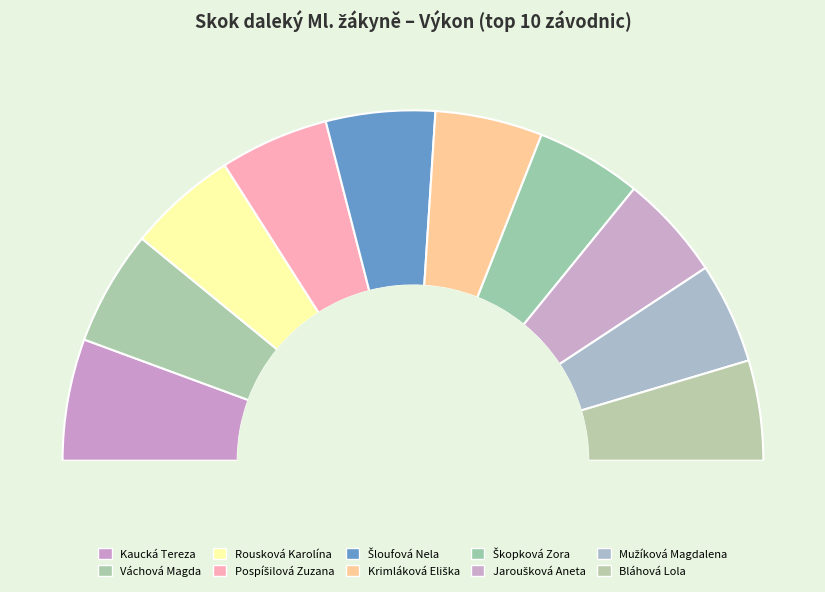

Does any single category account for the majority?

No